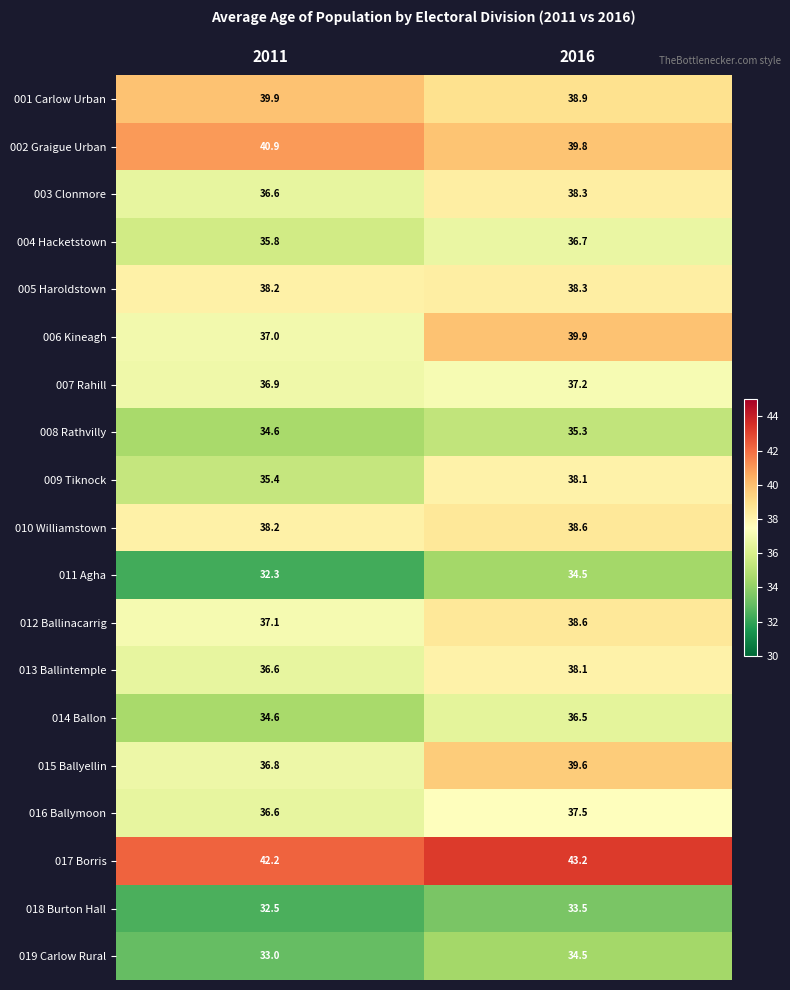

How many categories are shown in the chart?

2